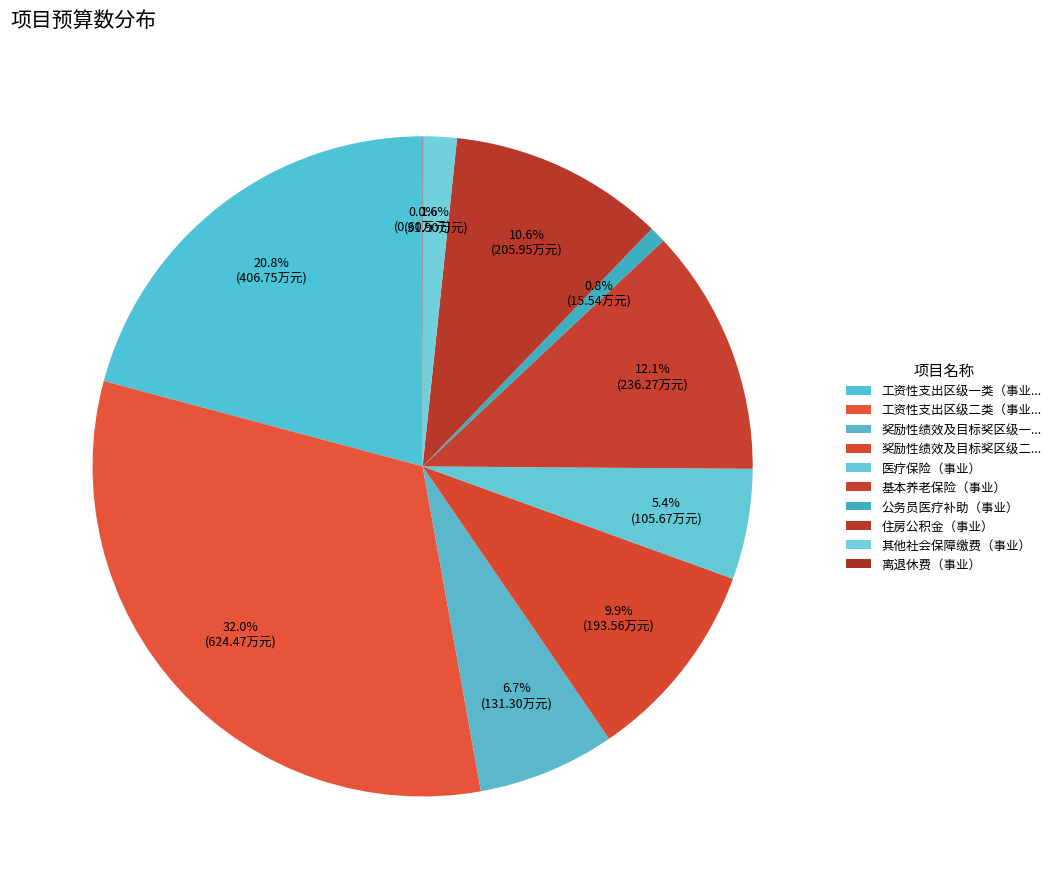

To the nearest percent, what is the difference between the largest and smallest slice percentages?

32%